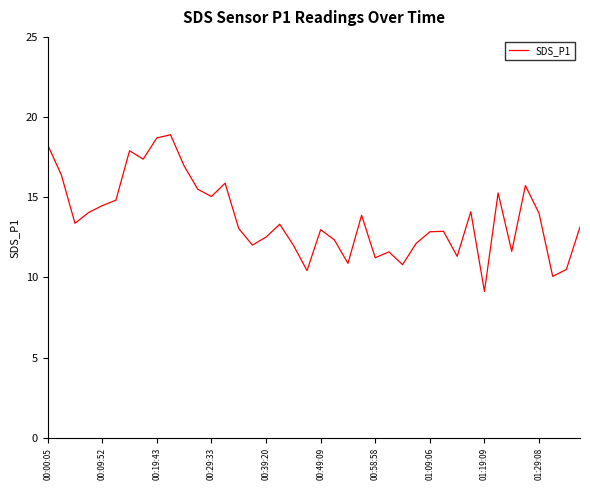

What is the minimum value shown in the chart?

9.1